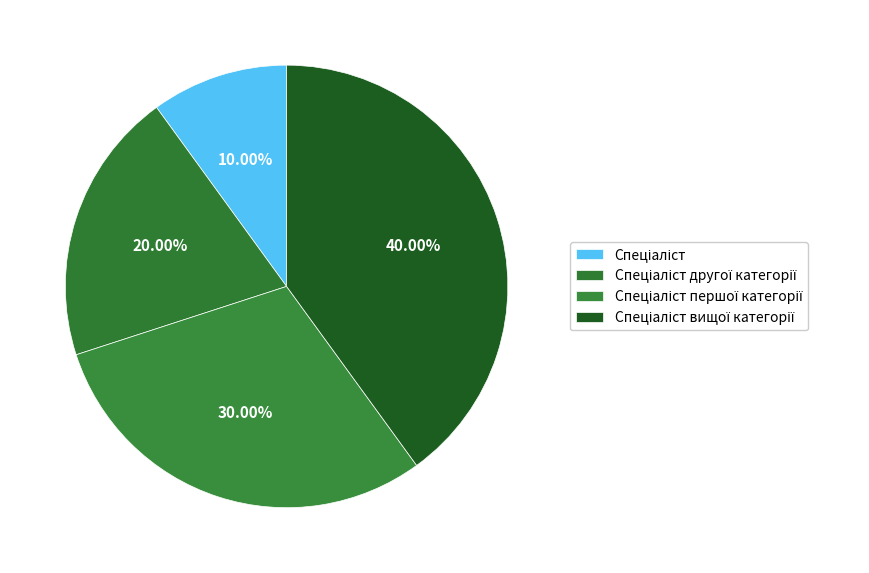

How many slices are in this pie chart?

4